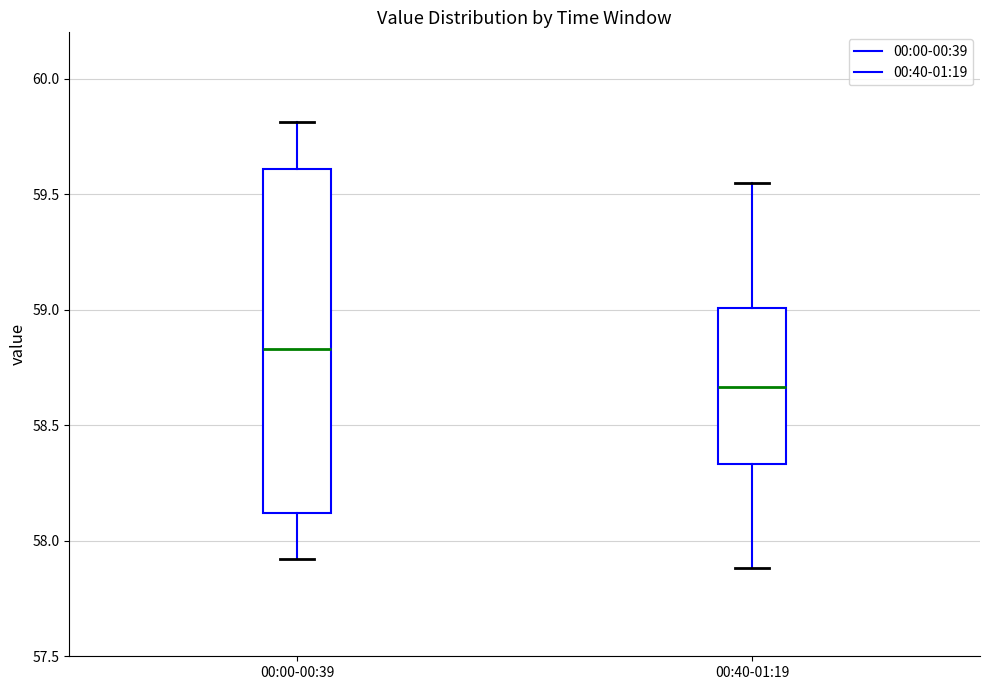

Reading left to right, read every box against the y-axis: the position of its median line, the range the box covers, and the ends of its whiskers. The values are not printed on the chart, so give them approximately, as read against the axis.

00:00-00:39: median 58.85, box 58.10 to 59.60, whiskers 57.90 to 59.80
00:40-01:19: median 58.65, box 58.35 to 59.00, whiskers 57.90 to 59.55